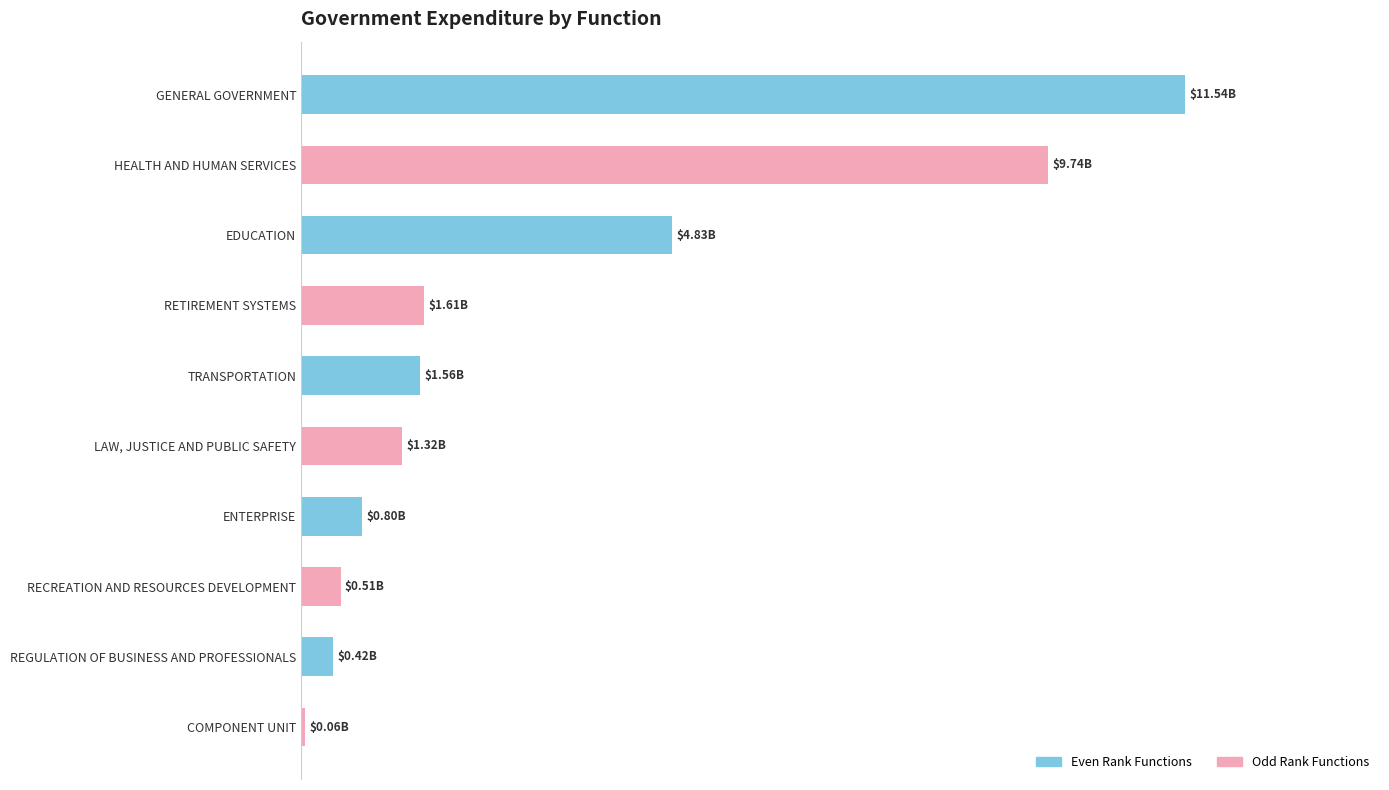

Are the bars horizontal?

Yes